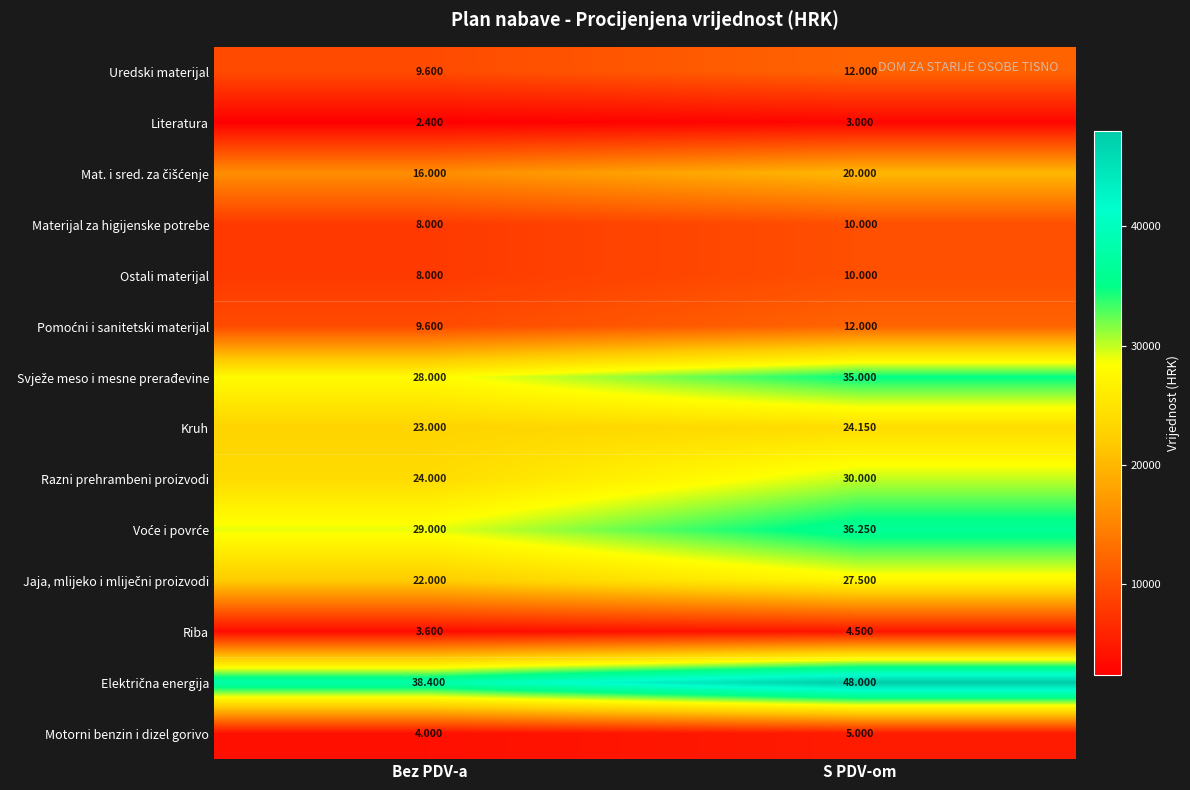

What is the total value across all series at S PDV-om?

277400